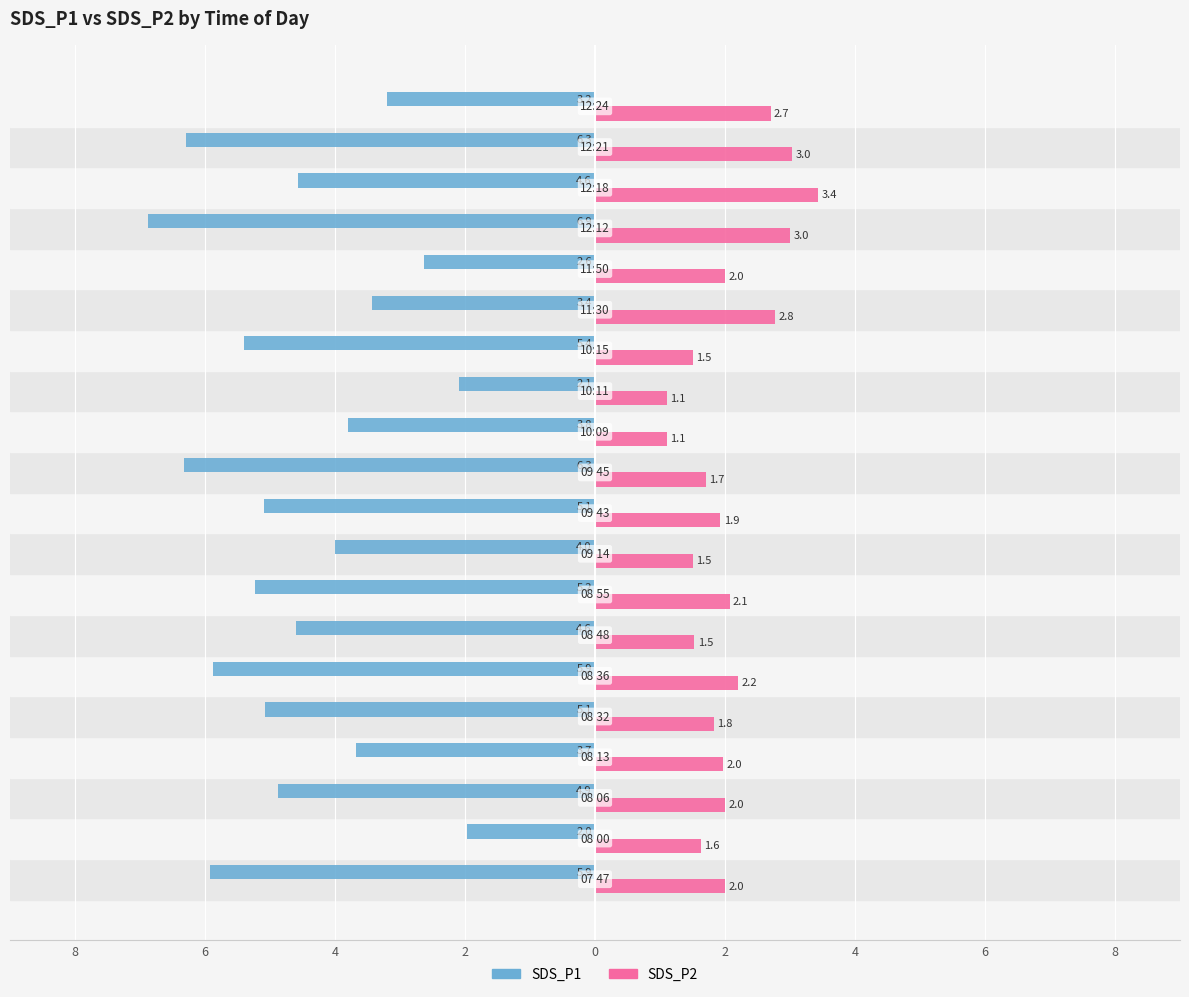

What are all the series names shown in the legend?

SDS_P1, SDS_P2